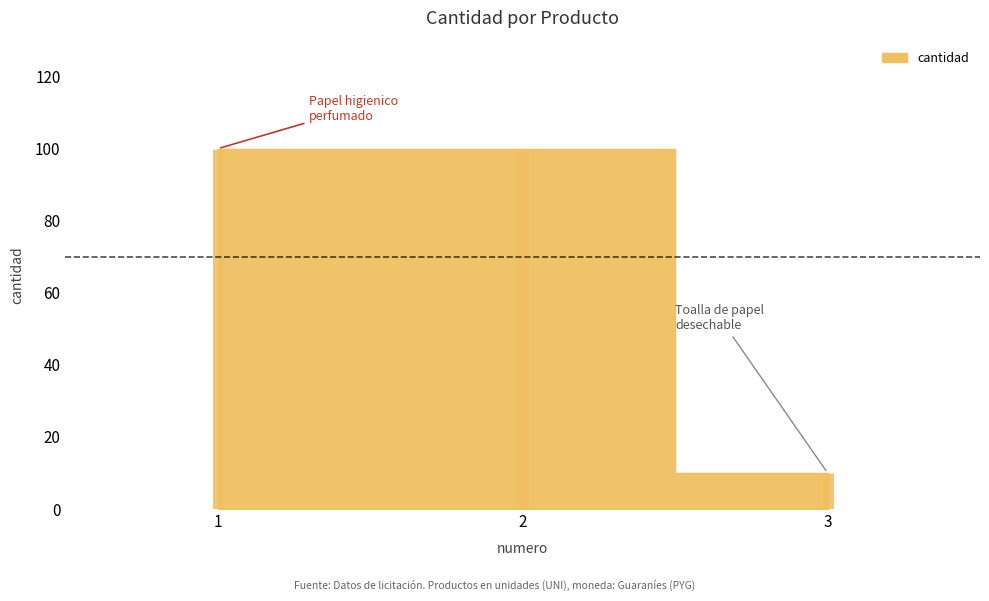

Reading left to right, list all the values displayed in this chart.

100	100	10